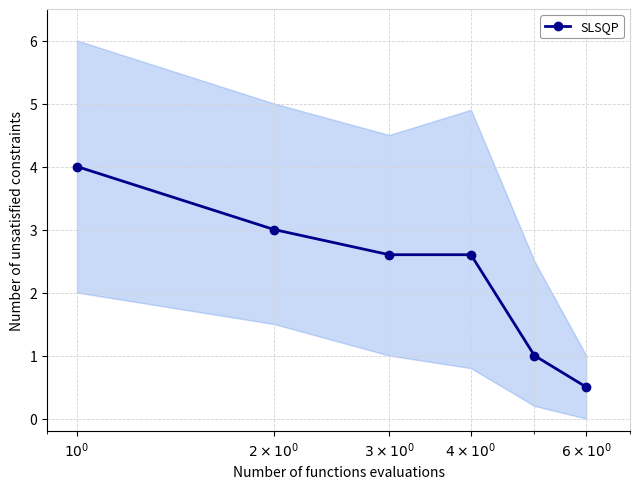

What is the value of the SLSQP point at the 1st from the left?

4.0